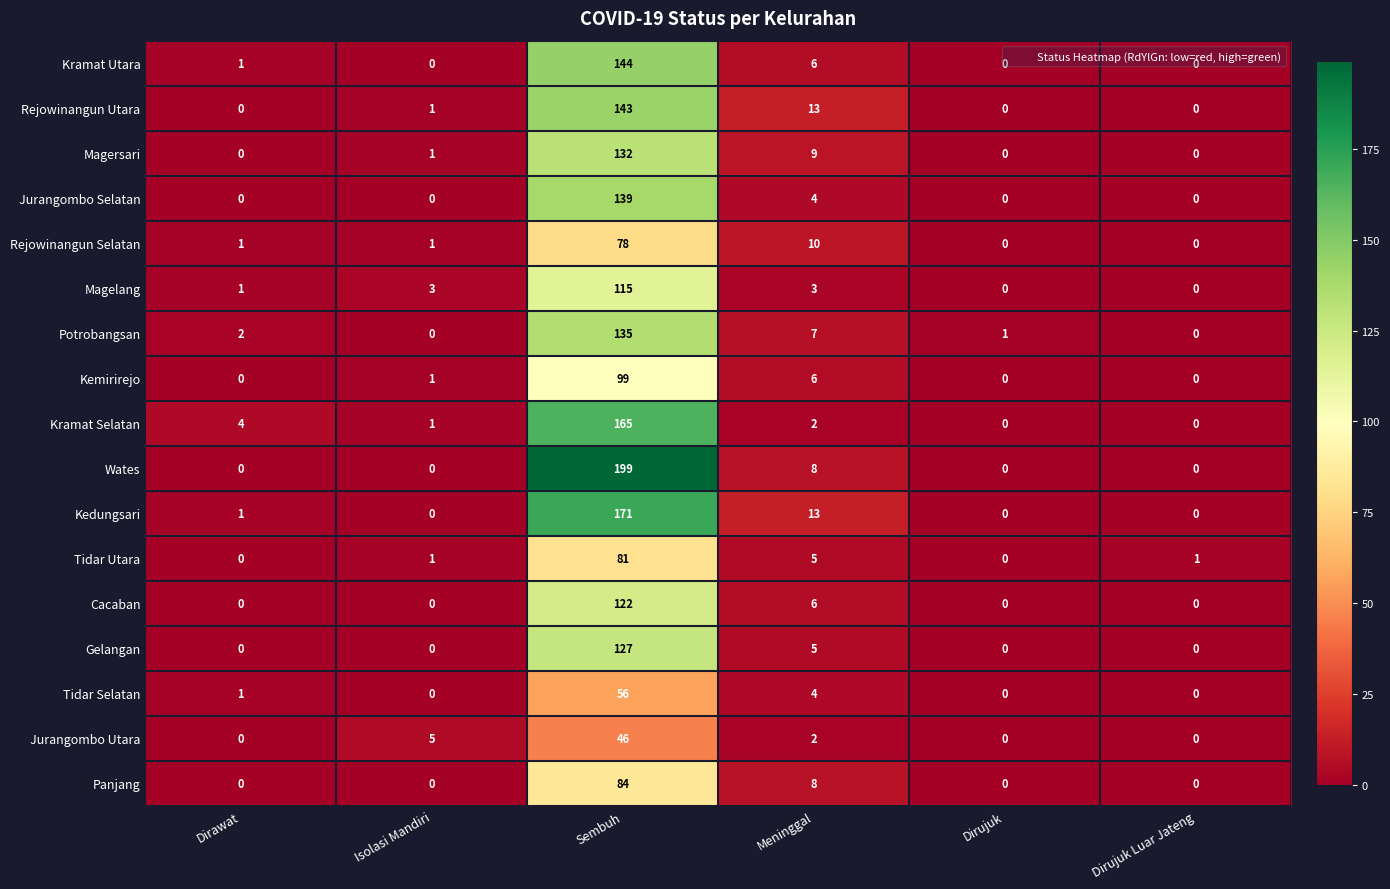

How many series are shown in this chart?

17